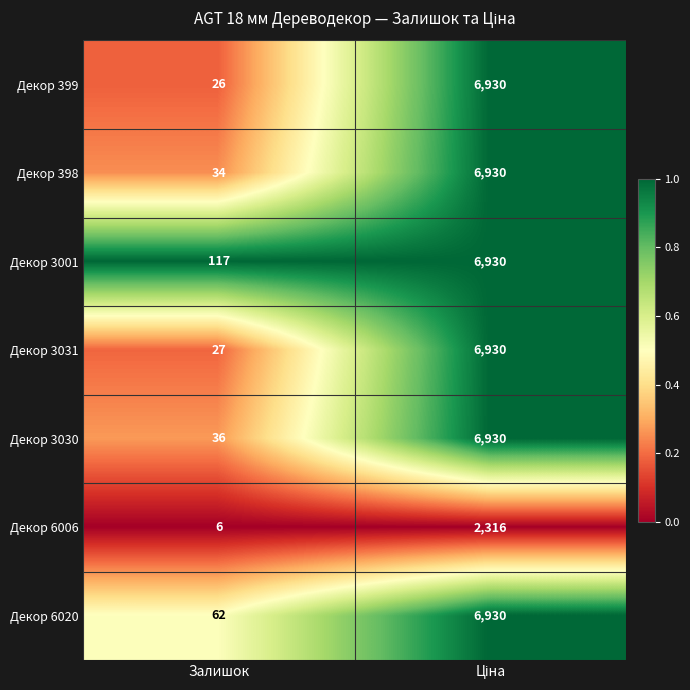

True or false: Декор 399 has a value of 40 at Залишок.

False